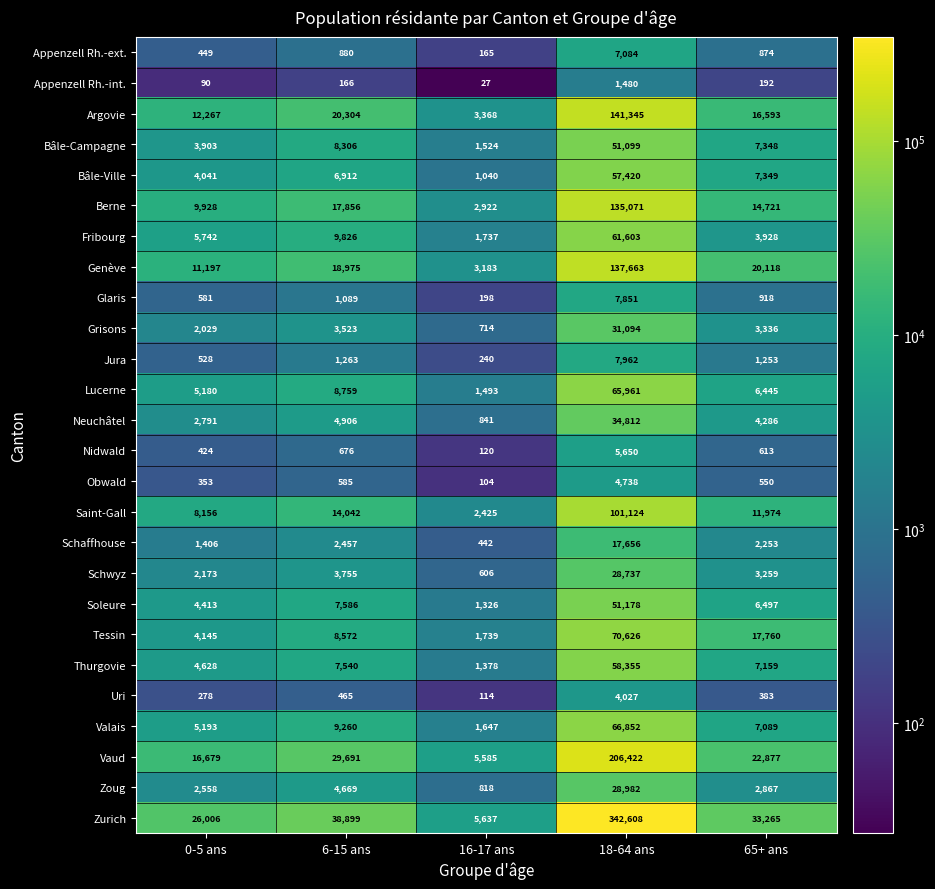

The value of Grisons at 6-15 ans is 3523. True or false?

True